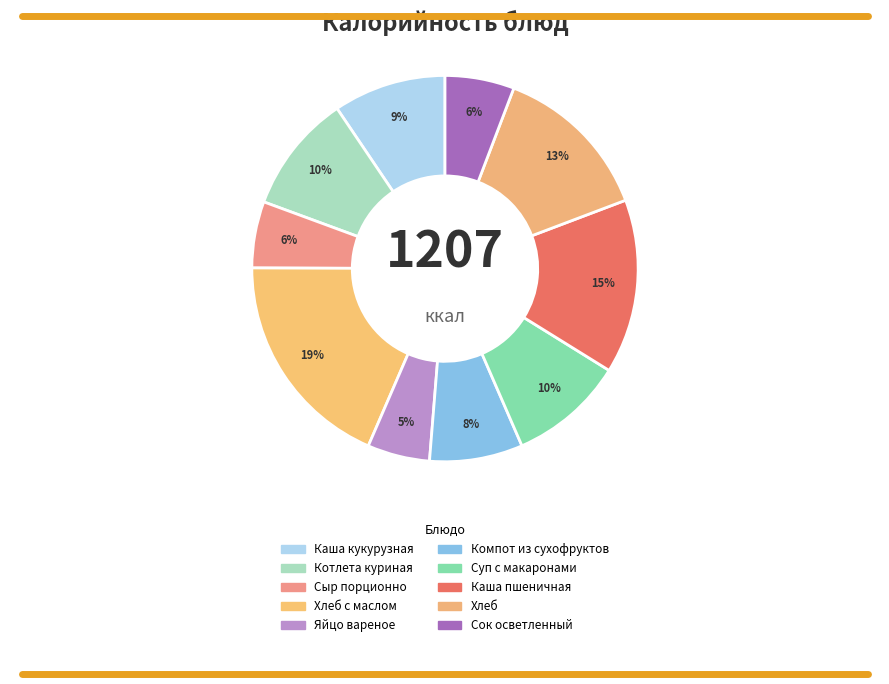

Is there any slice that represents more than half of the pie?

No